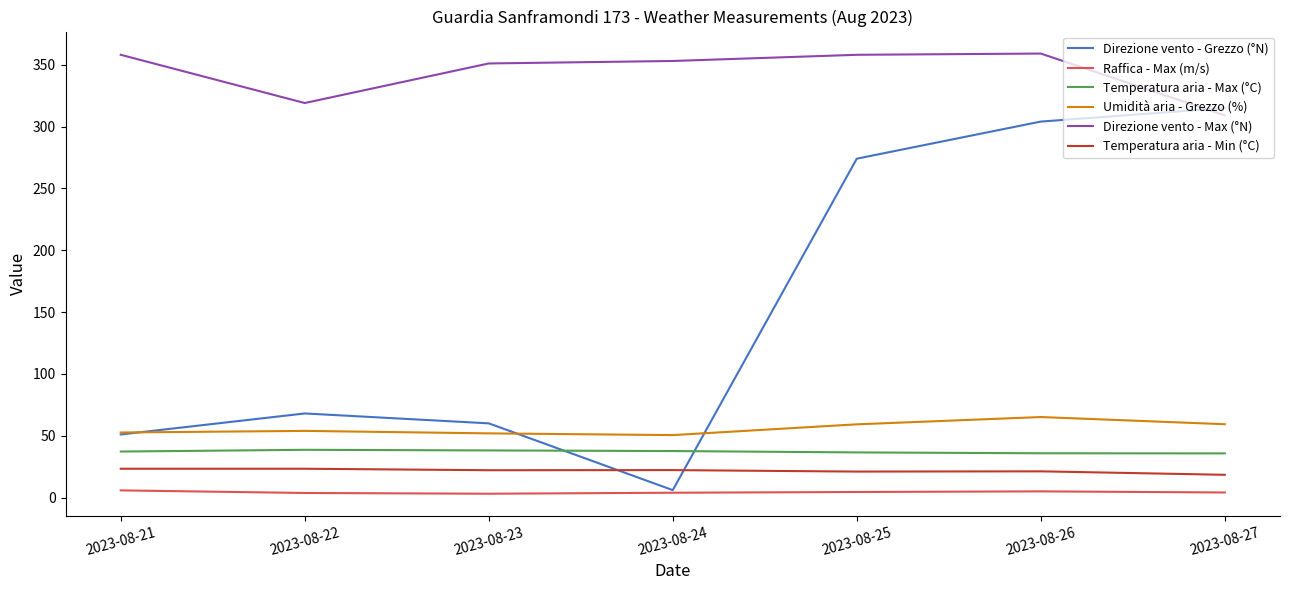

True or false: Temperatura aria - Min (°C) and Direzione vento - Grezzo (°N) cross at least once.

True